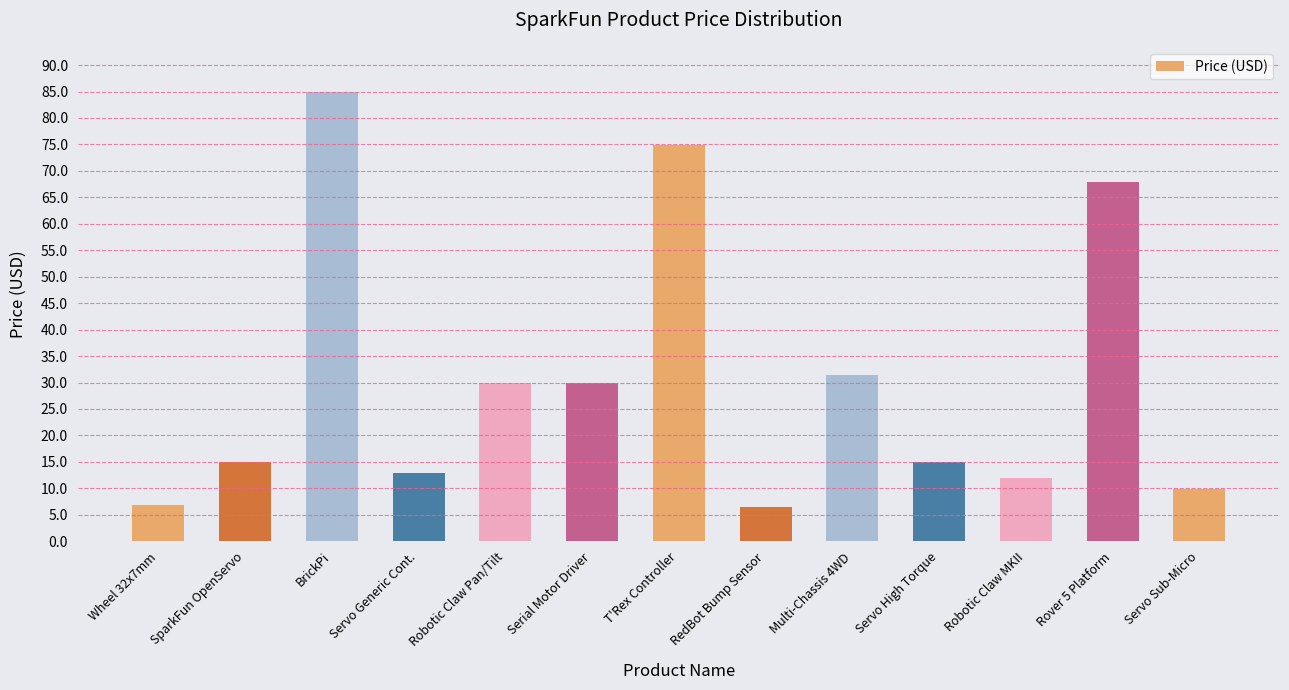

Does the chart contain any negative values?

No